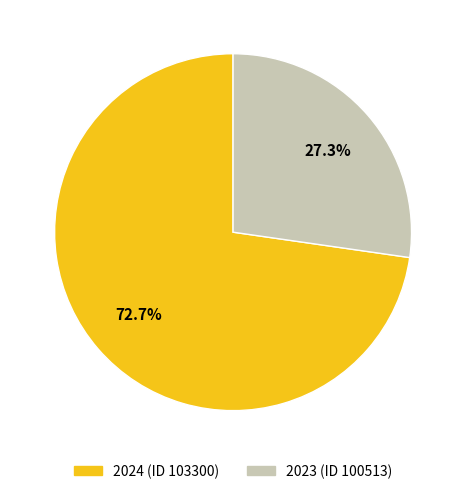

Which category accounts for the majority?

2024 (ID 103300)